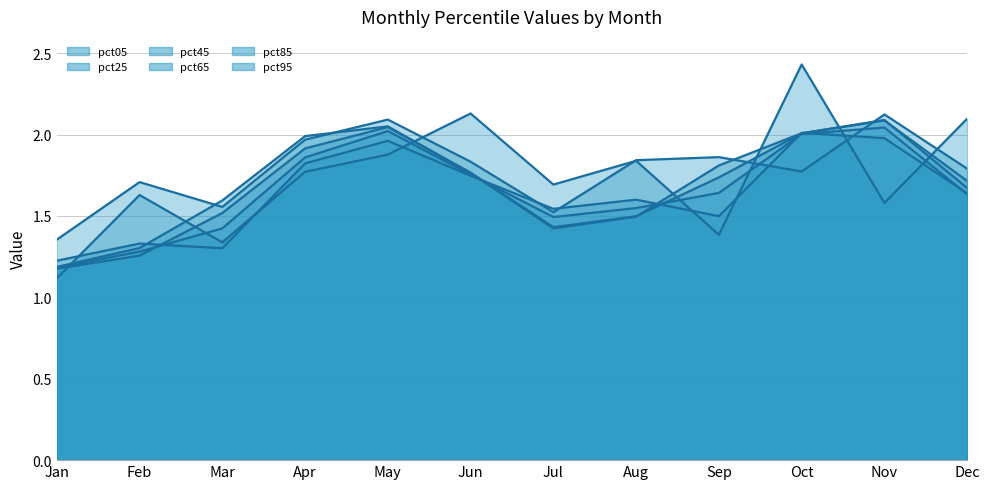

How many distinct data groups are displayed?

6